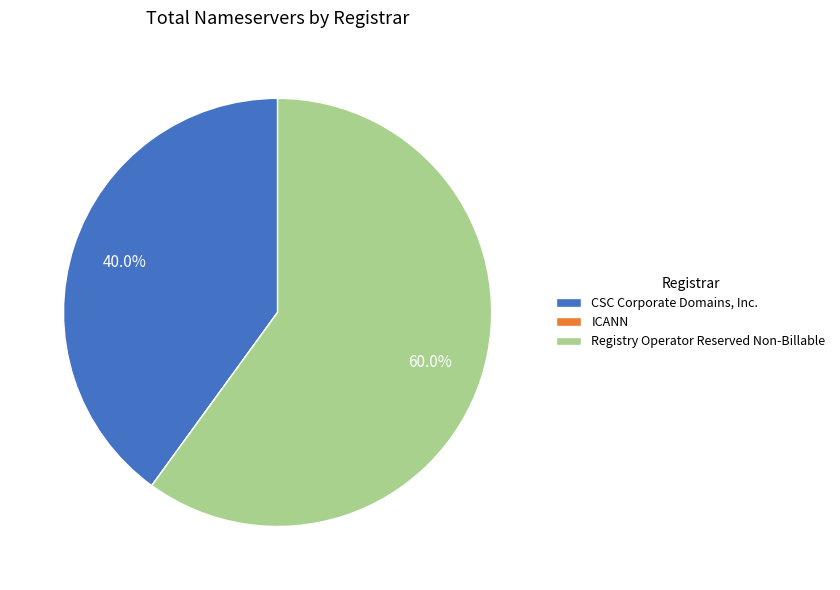

Which category has the biggest portion of the pie?

Registry Operator Reserved Non-Billable